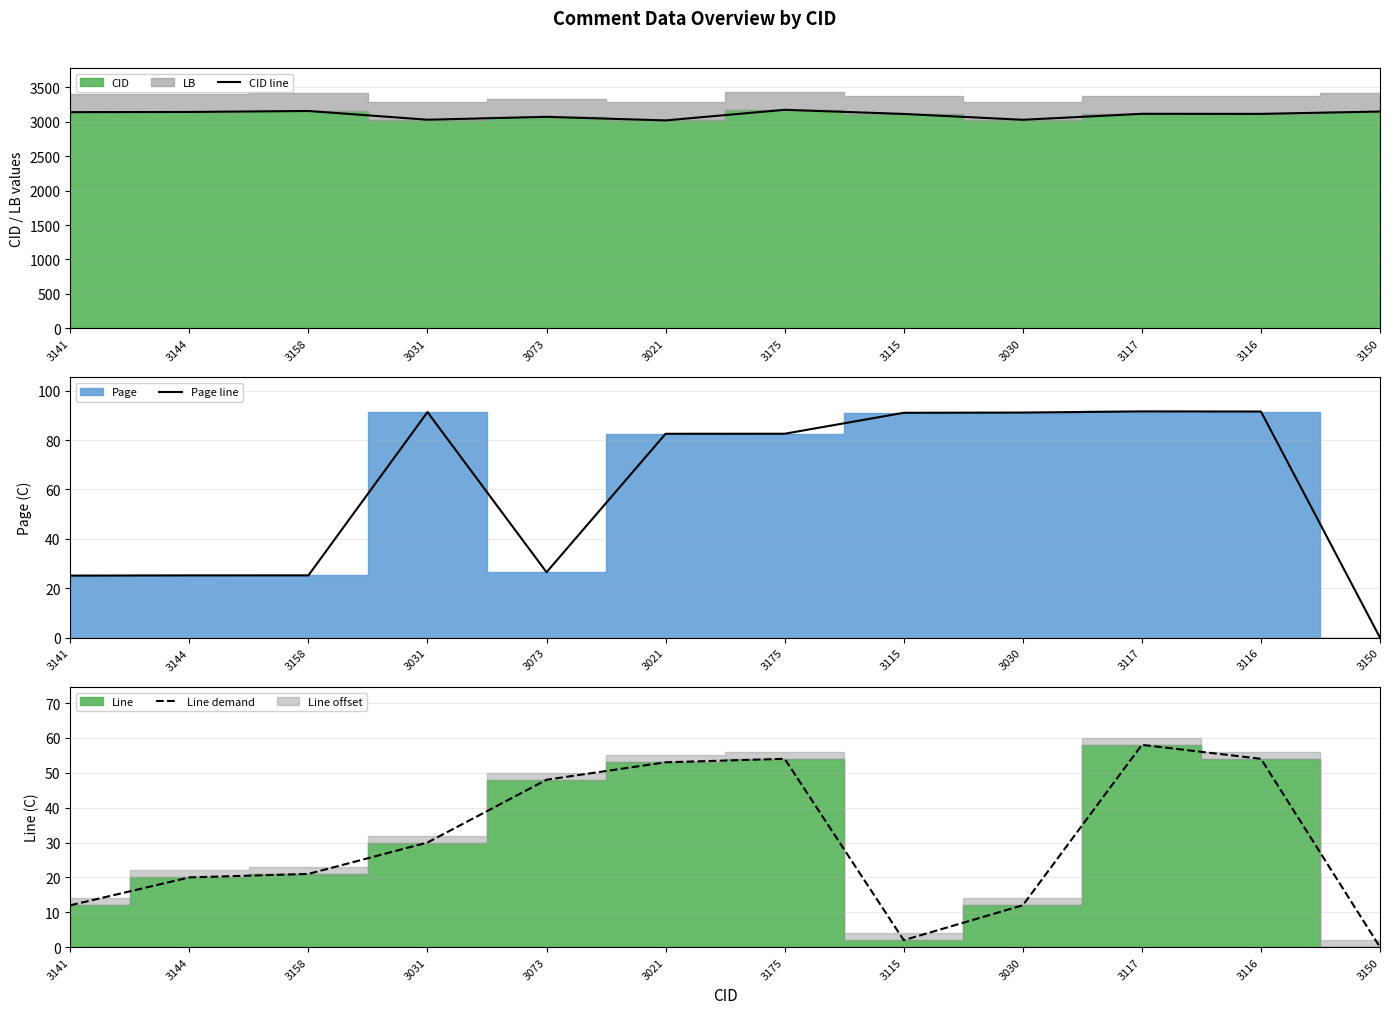

True or false: CID line has a value of 1512 at 3158.

False